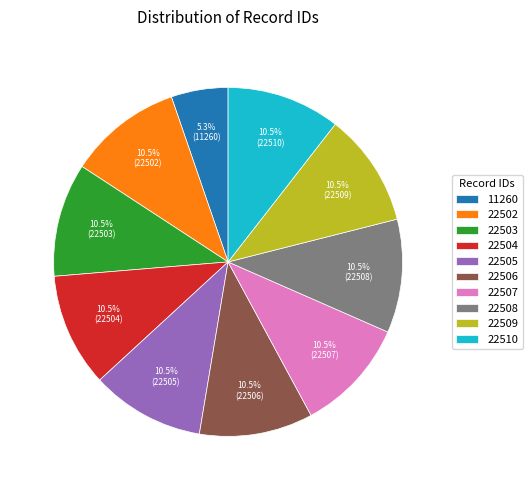

To the nearest percent, what is the difference between the largest and smallest slice percentages?

5%